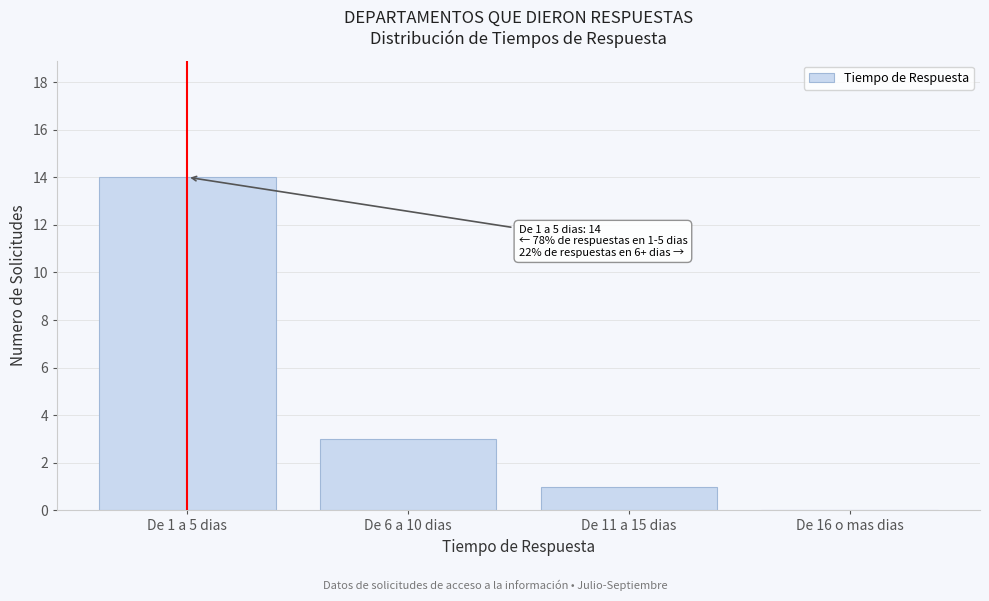

Reading right to left, what are all the values shown in this chart?

De 16 o mas dias=0	De 11 a 15 dias=1	De 6 a 10 dias=3	De 1 a 5 dias=14